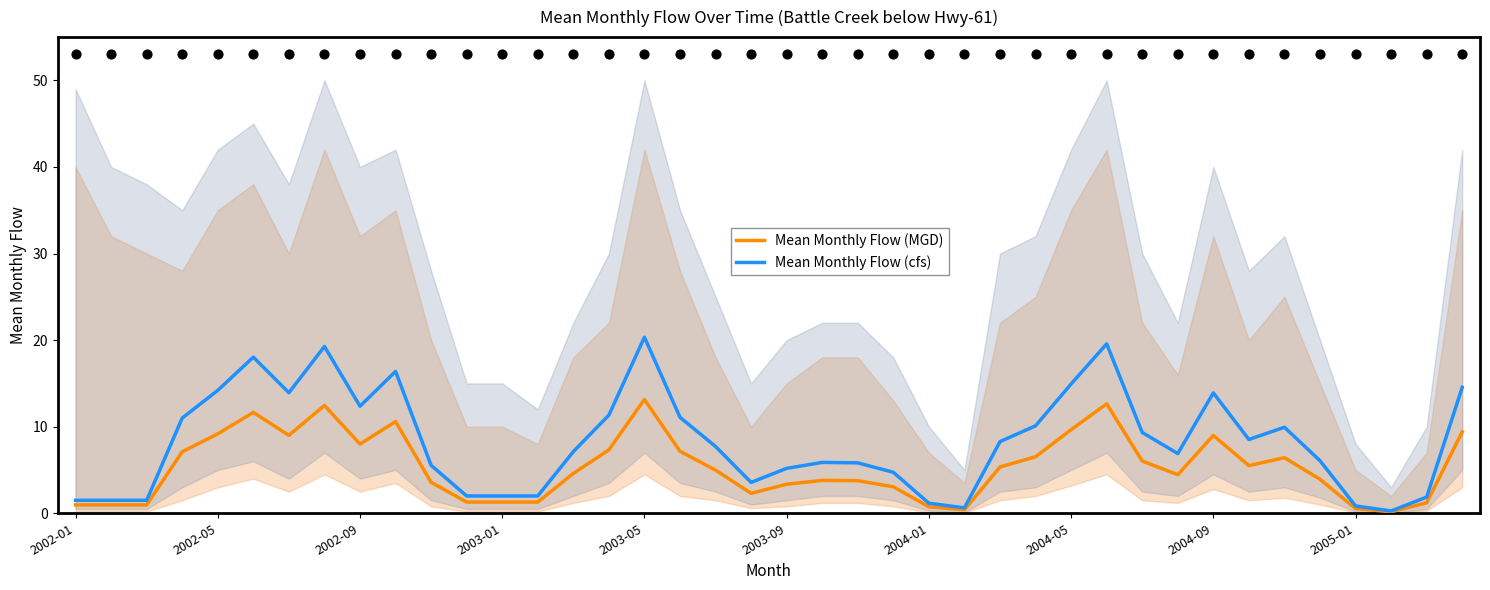

Which series contains the highest Y value?

Mean Monthly Flow (cfs)